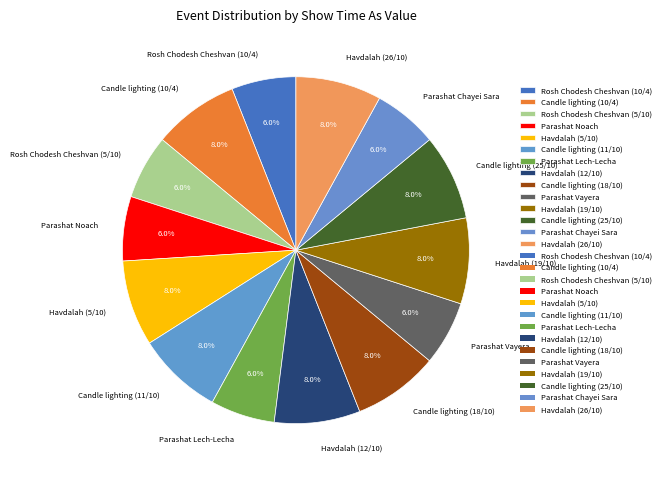

To the nearest percent, what is the combined percentage of Havdalah (26/10) and Candle lighting (25/10)?

16%